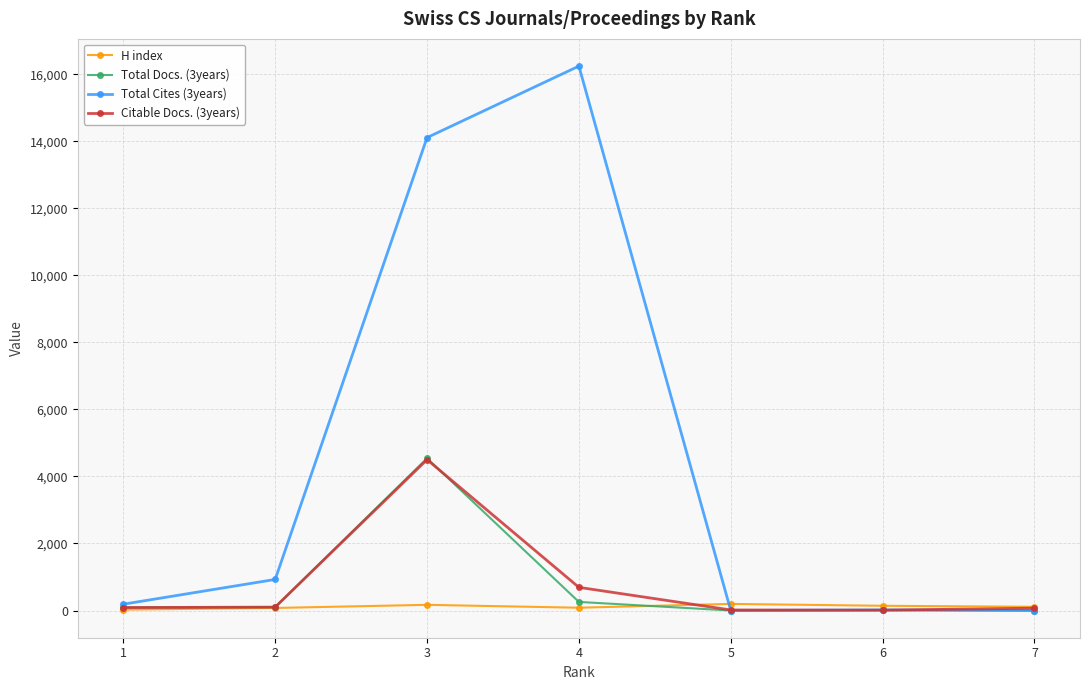

Which series has the largest total across all categories?

Total Cites (3years)